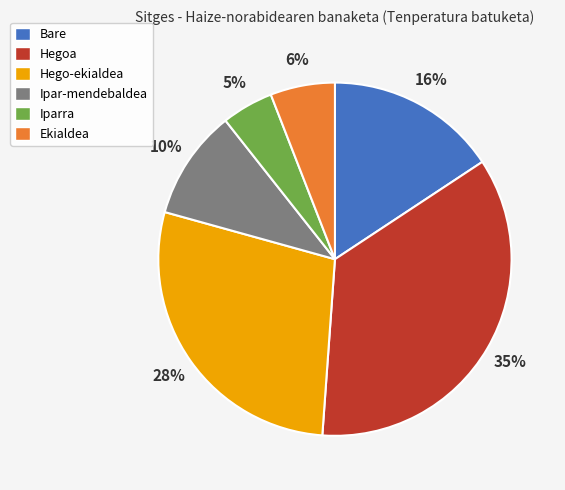

What percentage is the Ipar-mendebaldea slice, to the nearest percent?

10%